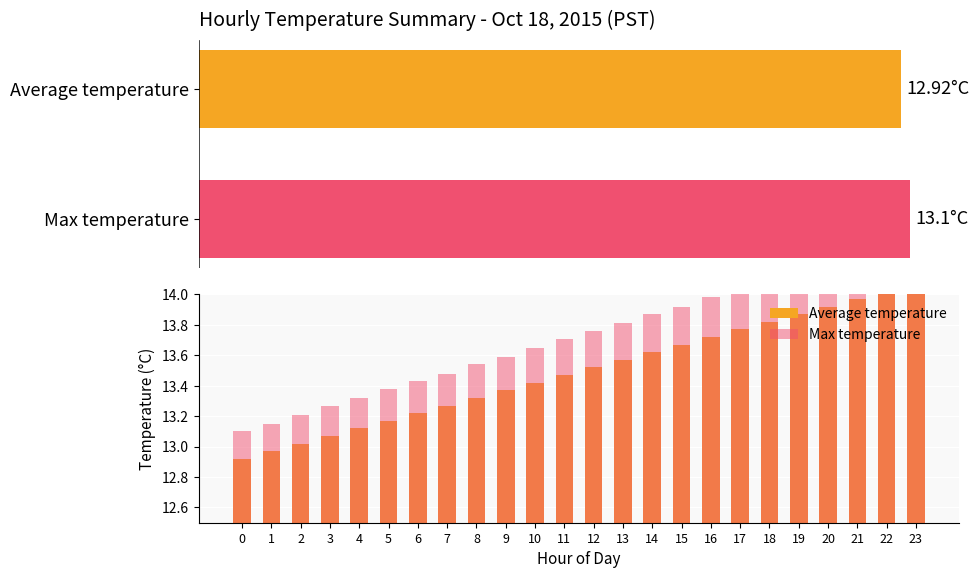

Reading right to left, transcribe all the data shown in this chart.

Average temperature: 14.1	14.0	14.0	13.9	13.9	13.8	13.8	13.7	13.7	13.6	13.6	13.5	13.5	13.4	13.4	13.3	13.3	13.2	13.2	13.1	13.1	13.0	13.0	12.9
Max temperature: 14.4	14.3	14.2	14.2	14.1	14.1	14.0	14.0	13.9	13.9	13.8	13.8	13.7	13.7	13.6	13.5	13.5	13.4	13.4	13.3	13.3	13.2	13.2	13.1